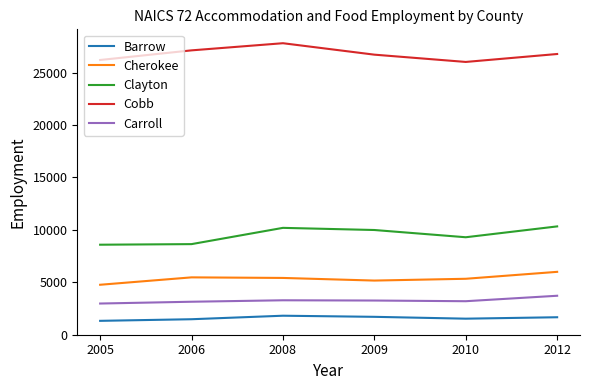

At 2008, list the series in order from largest to smallest.

Cobb, Clayton, Cherokee, Carroll, Barrow